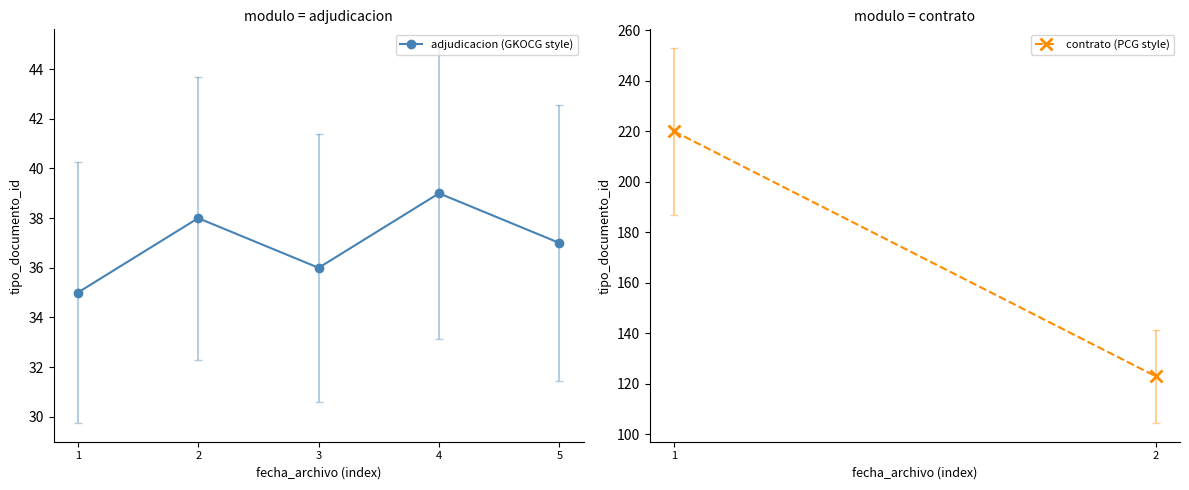

At which category does the data reach its first local peak?

2